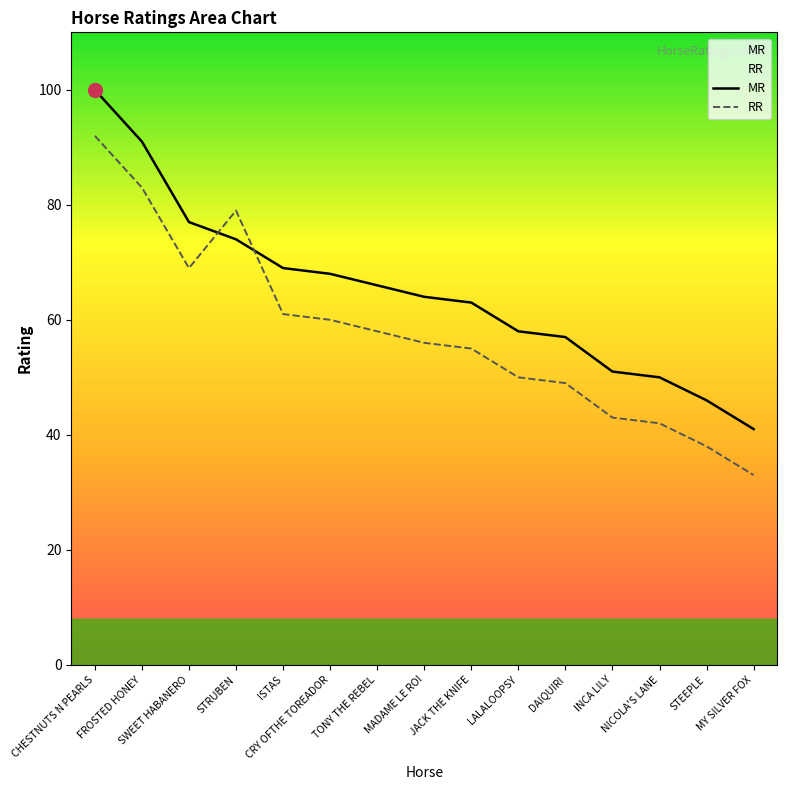

How many lines are shown in the chart?

2